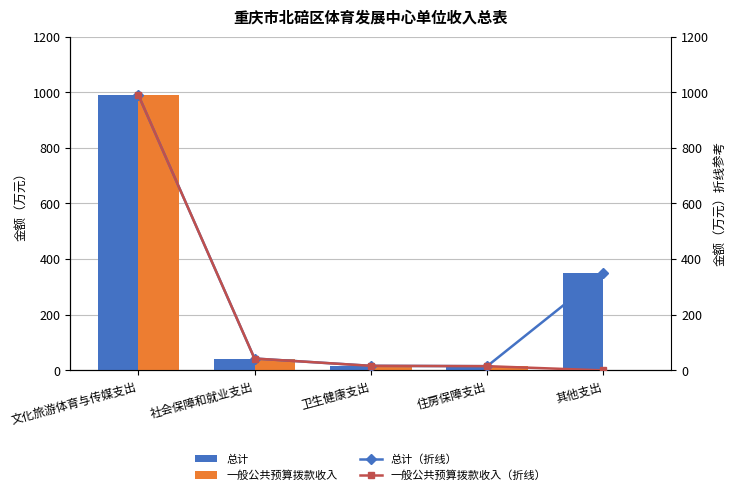

Reading left to right, what are all the values shown in this chart?

总计: 991.0	42.7	16.4	15.2	348.8
一般公共预算拨款收入: 991.0	42.7	16.4	15.2	0.0
总计（折线）: 991.0	42.7	16.4	15.2	348.8
一般公共预算拨款收入（折线）: 991.0	42.7	16.4	15.2	0.0